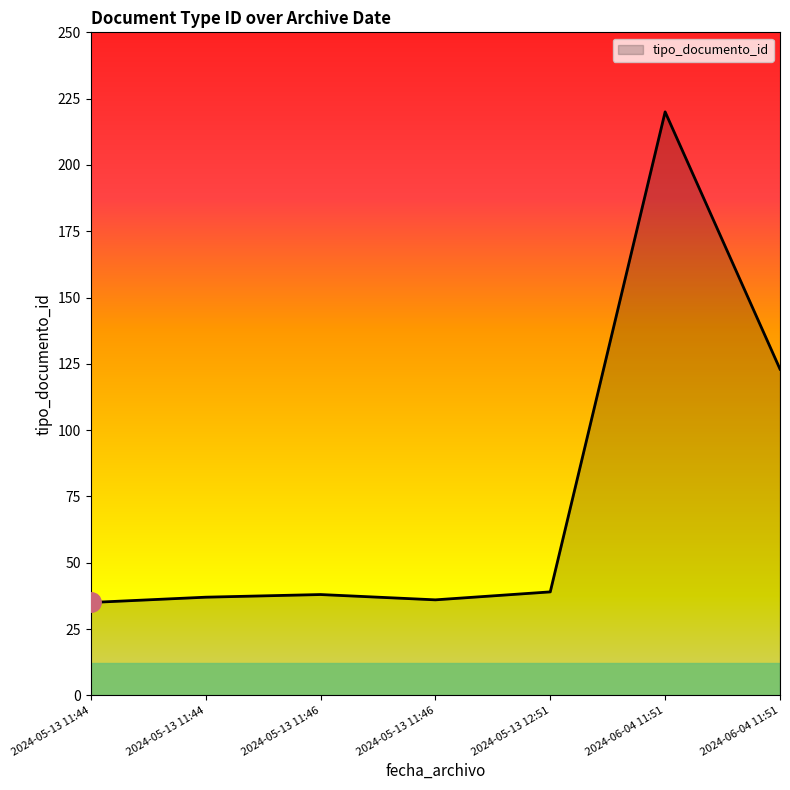

Count the number of categories in the chart.

7